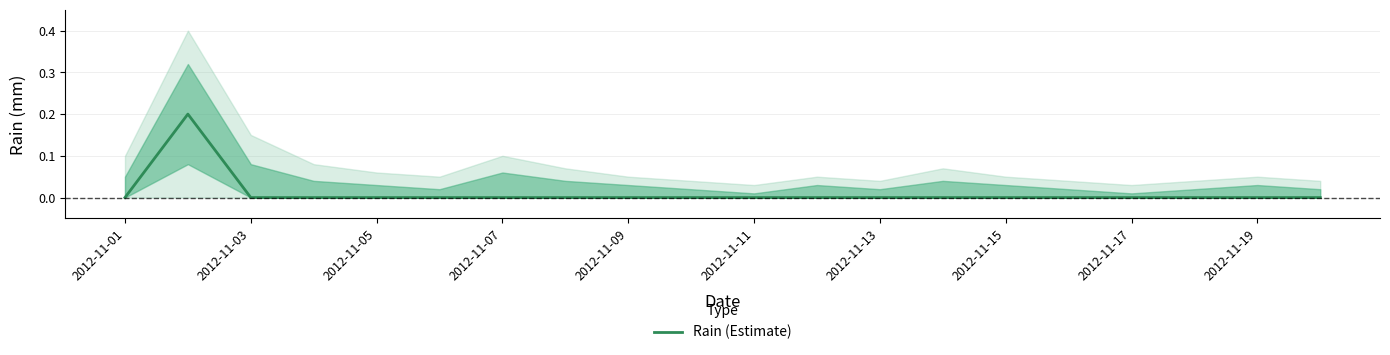

The Rain (Estimate) series shows 0.0 at 2012-11-19. True or false?

True